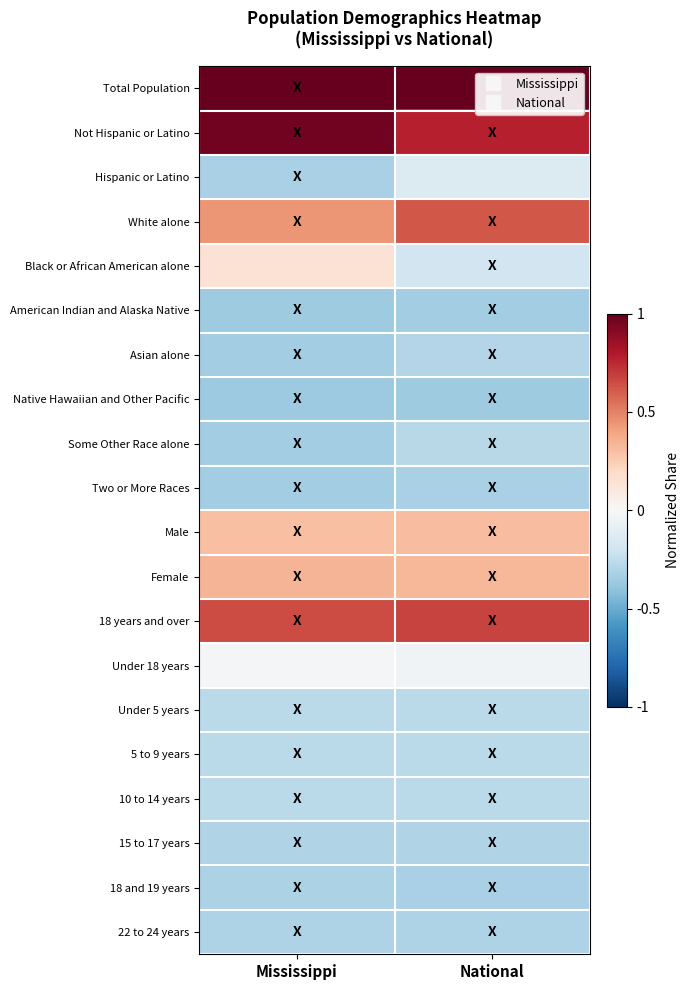

Which category has the lowest value across all series?

Mississippi